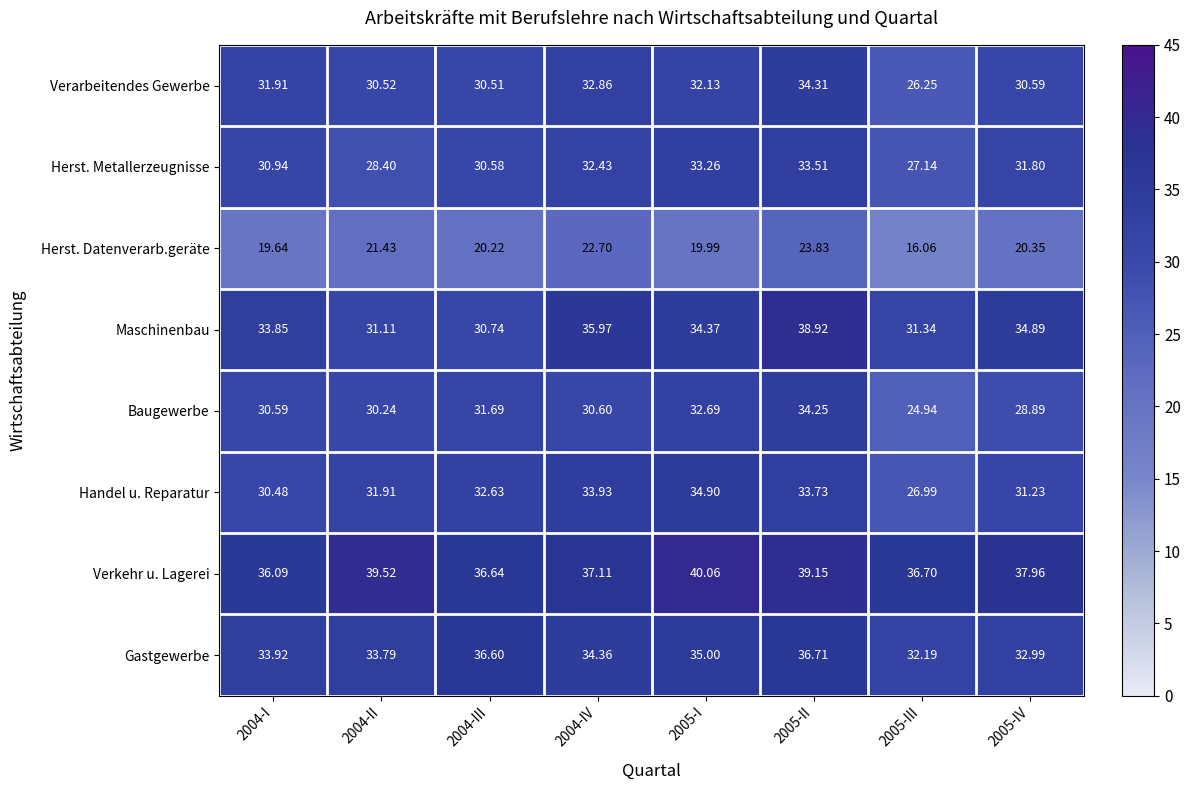

What is the total value across all series at 2005-I?

262.4